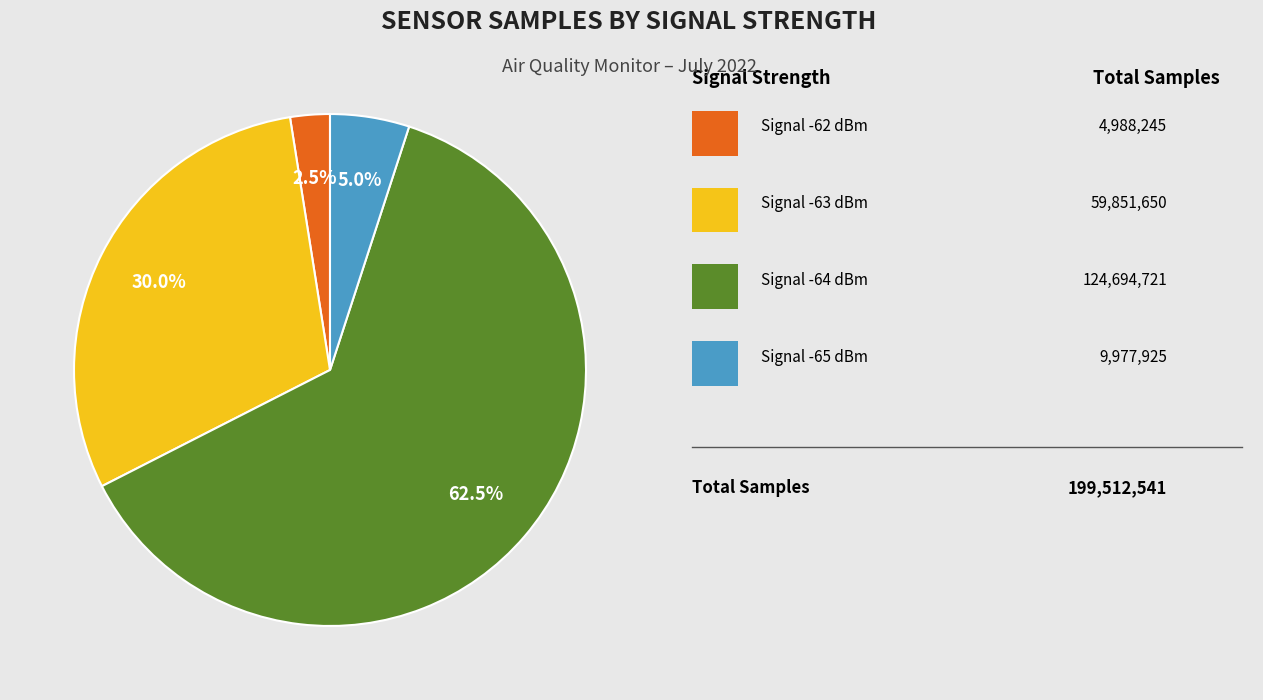

Does any single category account for the majority?

Yes